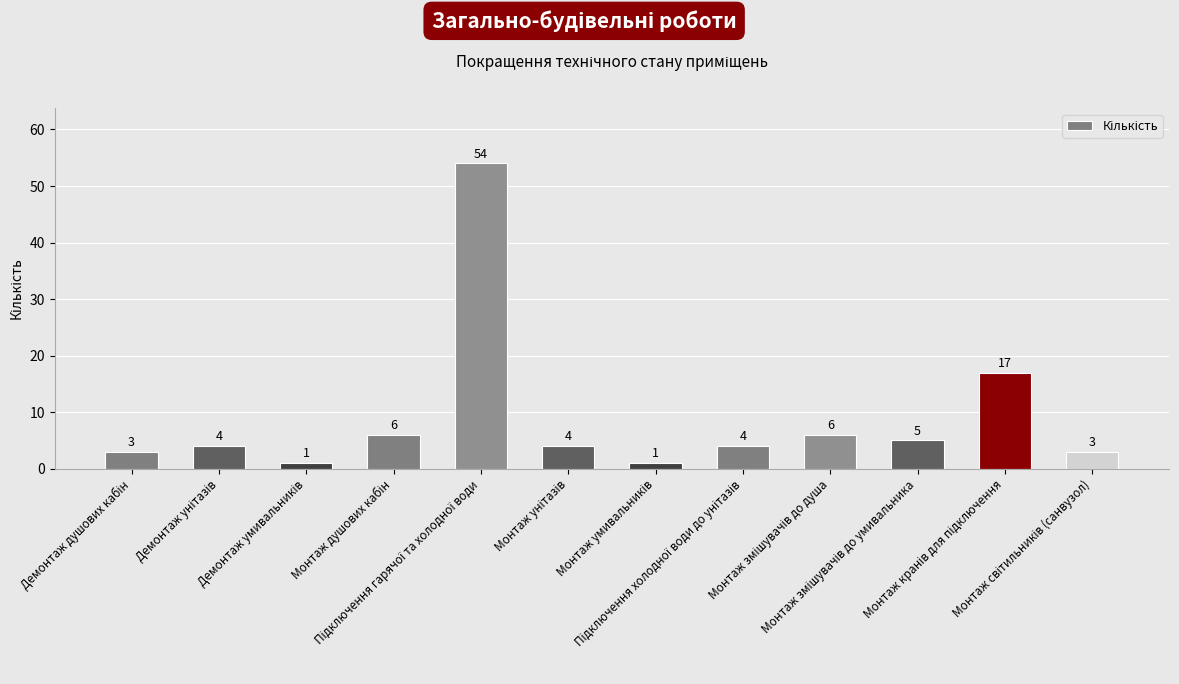

What is the value of the 6th bar from the left?

4